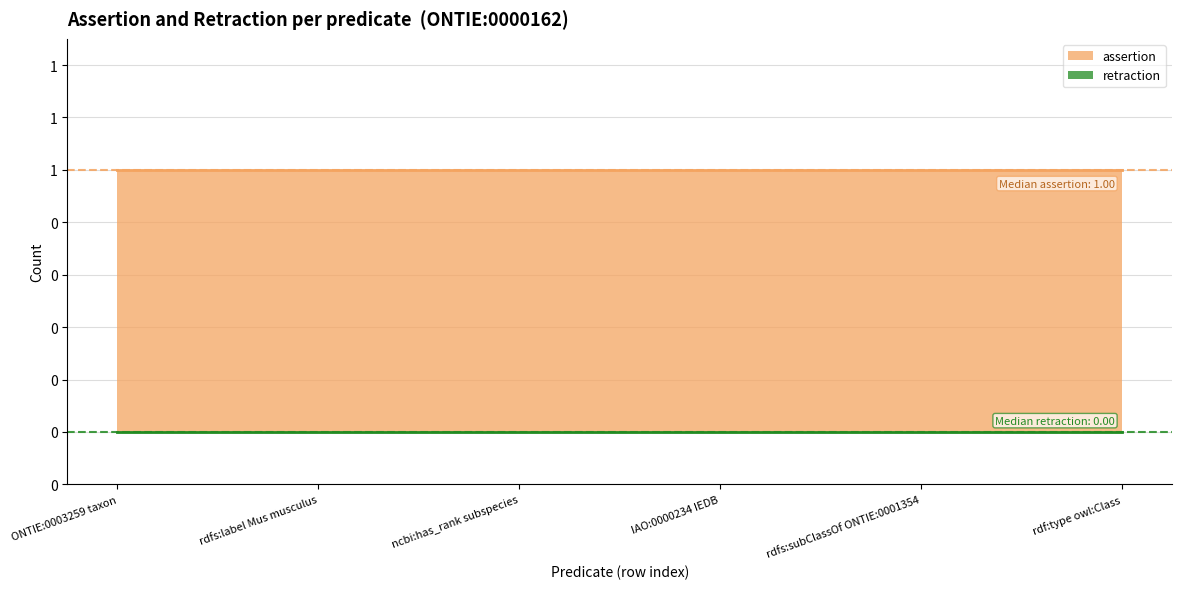

Reading left to right, list all the values displayed in this chart.

assertion: 1	1	1	1	1	1
retraction: 0	0	0	0	0	0